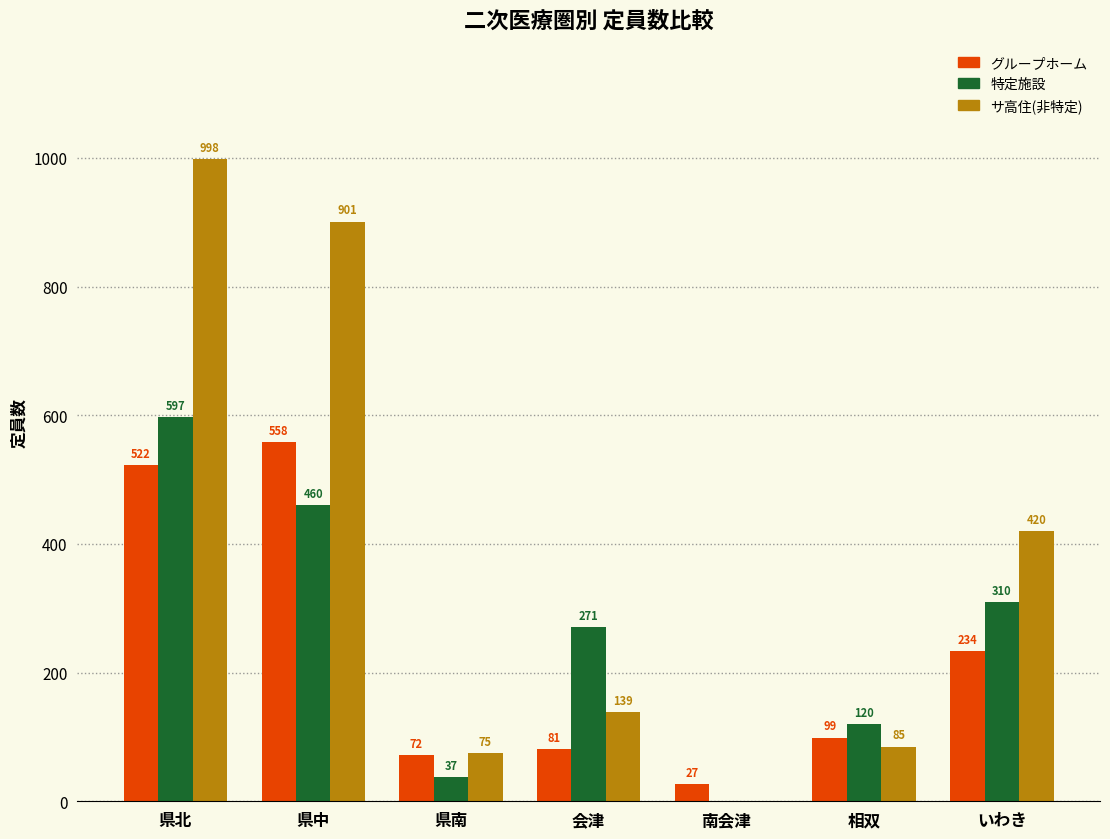

True or false: 特定施設 has a value of 460 at 県中.

True